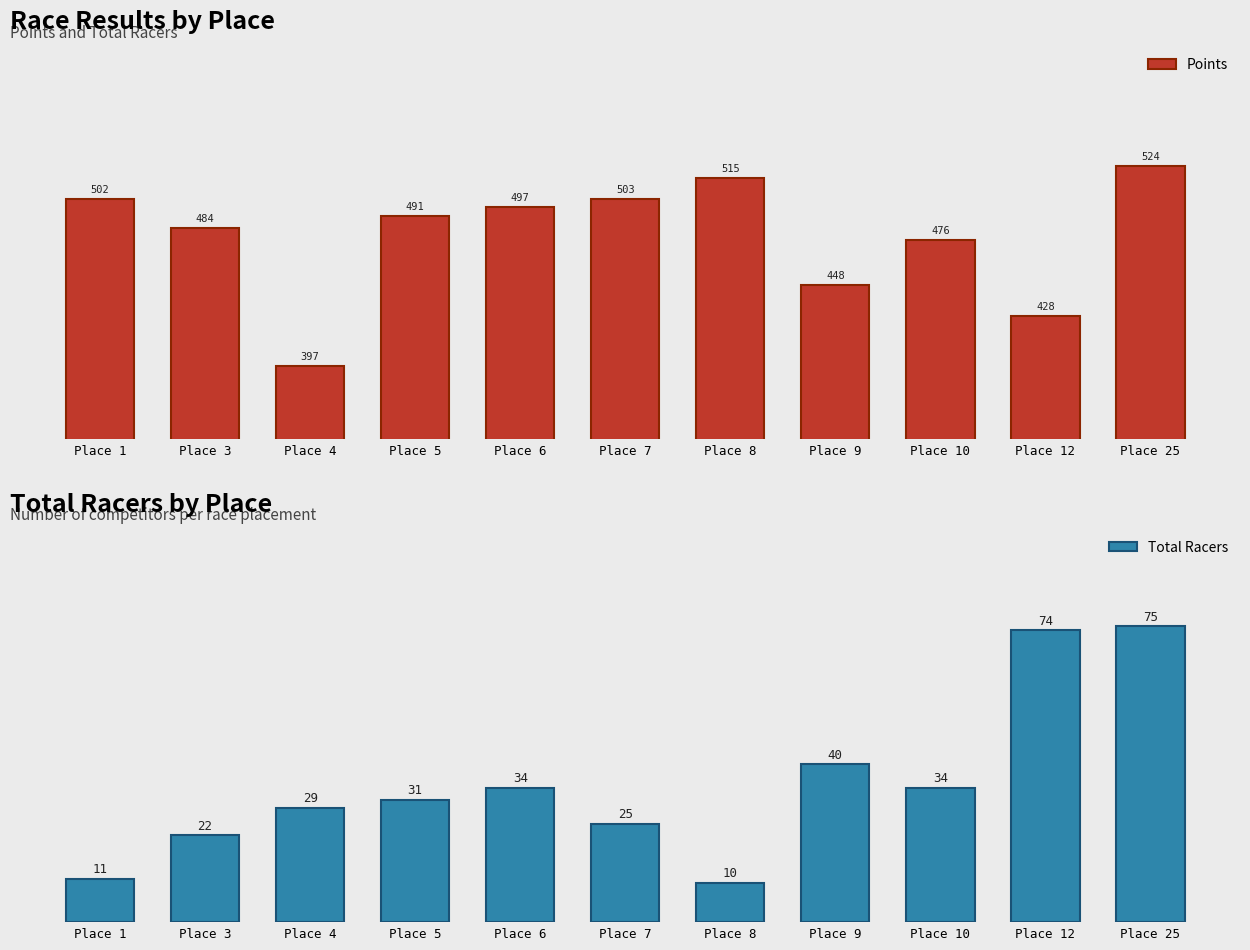

What is the difference between the maximum and minimum values in the Points series?

126.9